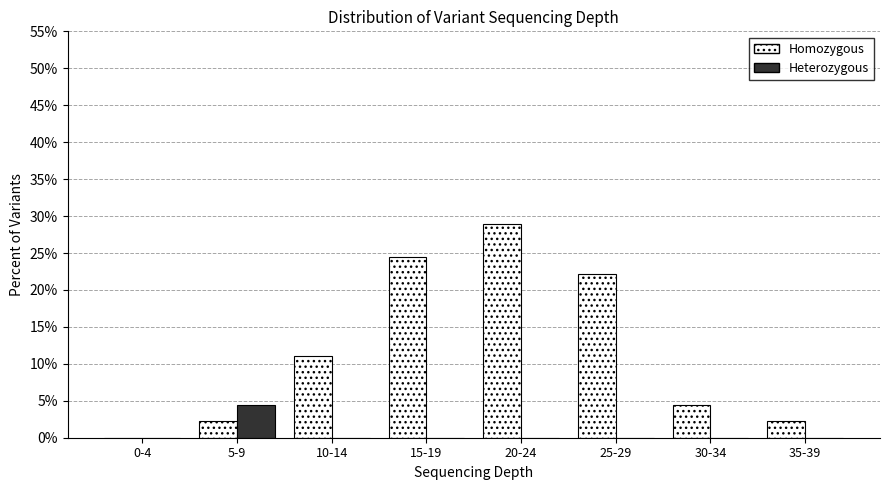

Reading right to left, transcribe all the data shown in this chart.

Homozygous: 35-39=2.2	30-34=4.4	25-29=22.2	20-24=28.9	15-19=24.4	10-14=11.1	5-9=2.2	0-4=0.0
Heterozygous: 35-39=0.0	30-34=0.0	25-29=0.0	20-24=0.0	15-19=0.0	10-14=0.0	5-9=4.4	0-4=0.0